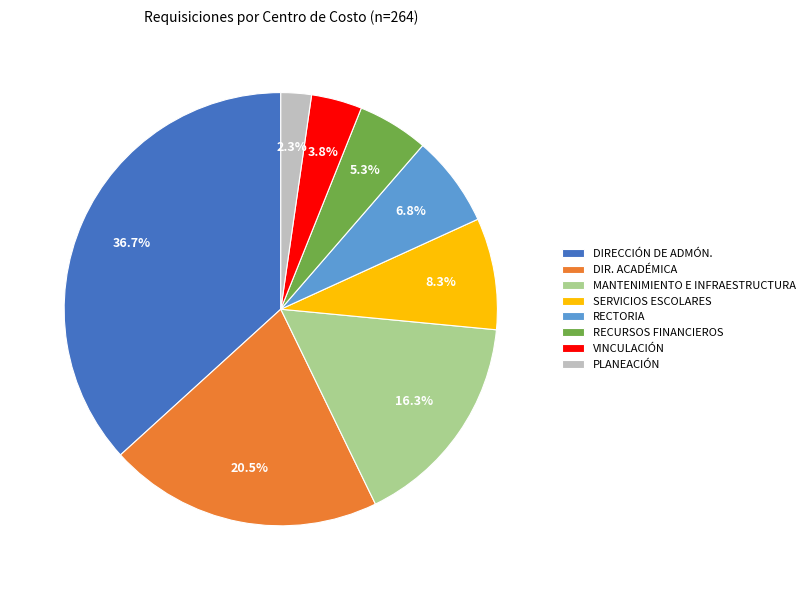

Rank the categories by value from lowest to highest.

PLANEACIÓN, VINCULACIÓN, RECURSOS FINANCIEROS, RECTORIA, SERVICIOS ESCOLARES, MANTENIMIENTO E INFRAESTRUCTURA, DIR. ACADÉMICA, DIRECCIÓN DE ADMÓN.